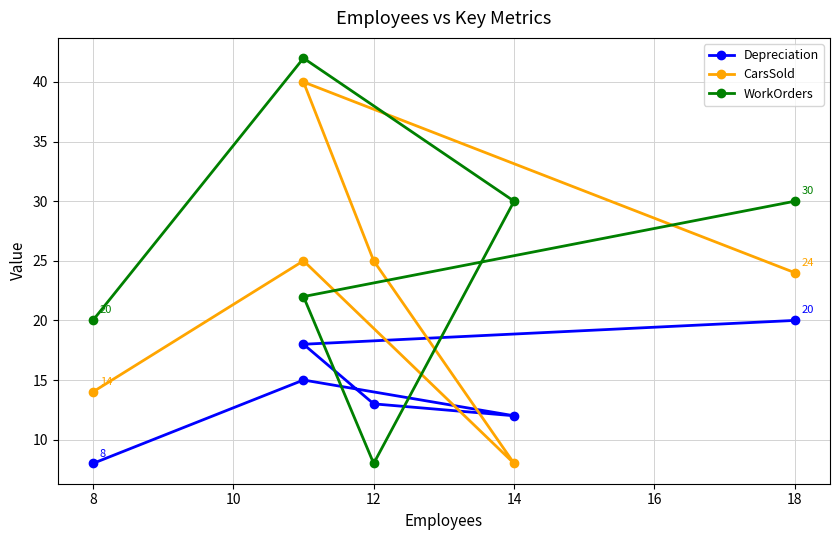

What is the difference between the maximum and minimum values in the WorkOrders series?

34